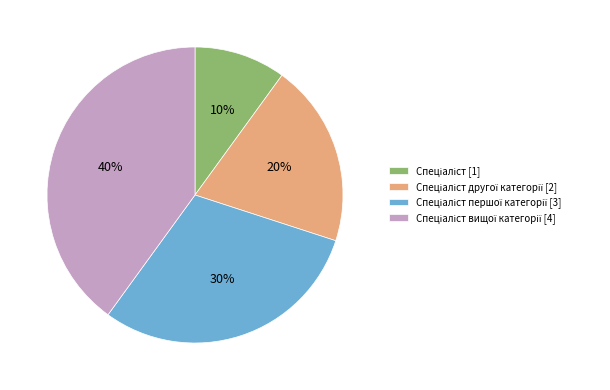

How many slices are in this pie chart?

4